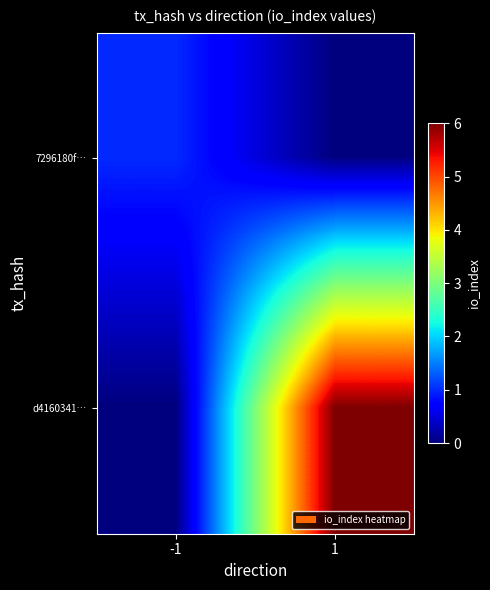

At which category does the chart reach its minimum across all series?

1